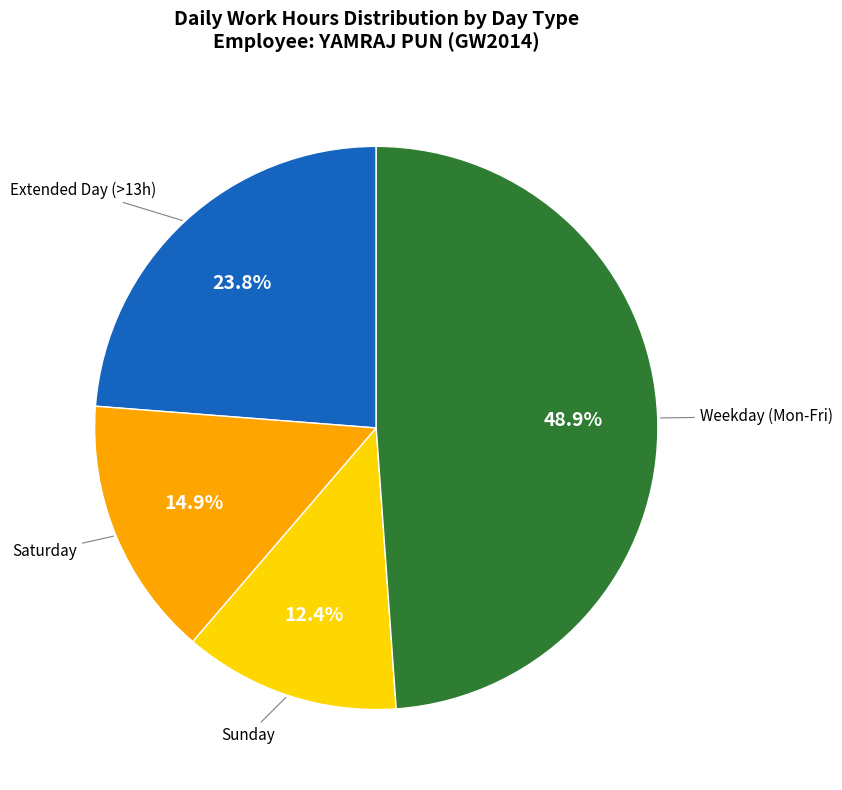

Rank the categories by value from lowest to highest.

Sunday, Saturday, Extended Day (>13h), Weekday (Mon-Fri)